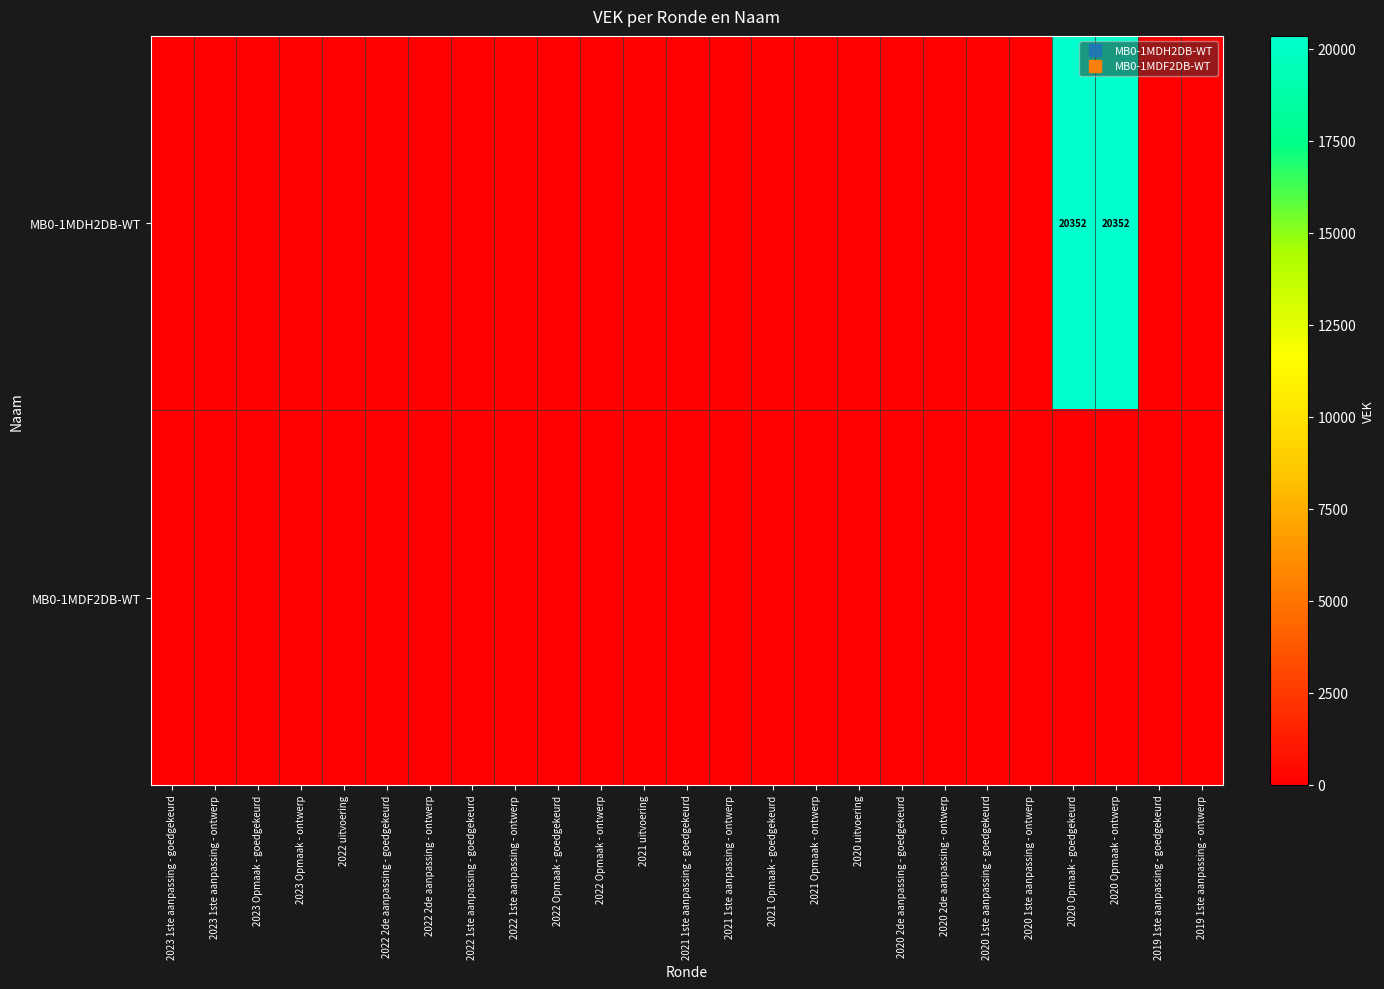

Which has a higher value, 2020 1ste aanpassing - goedgekeurd or 2021 1ste aanpassing - ontwerp?

2020 1ste aanpassing - goedgekeurd